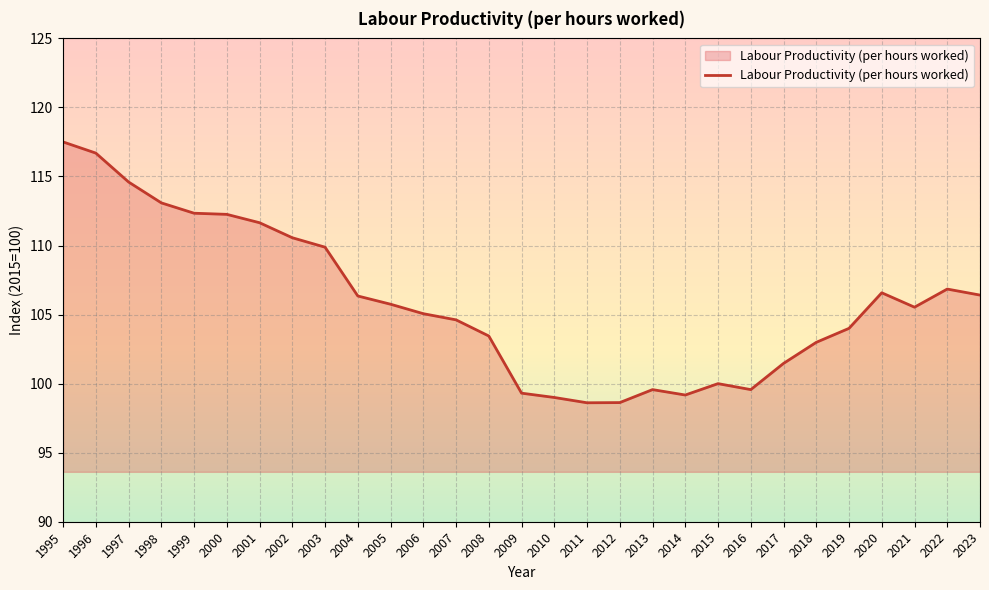

What is the sum of the values at 2022 and 1998?

219.9